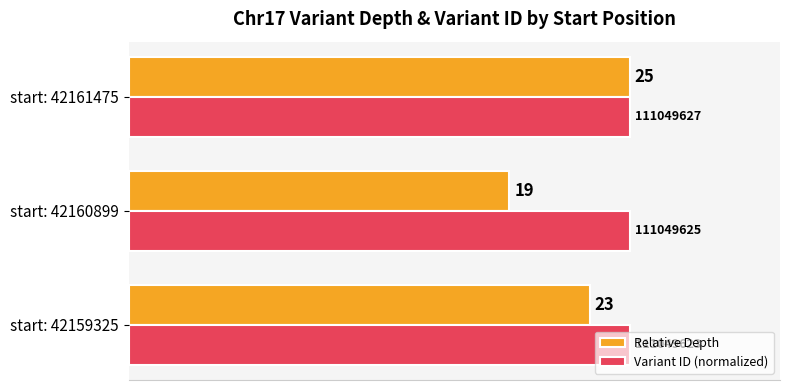

What are all the series names shown in the legend?

Relative Depth, Variant ID (normalized)